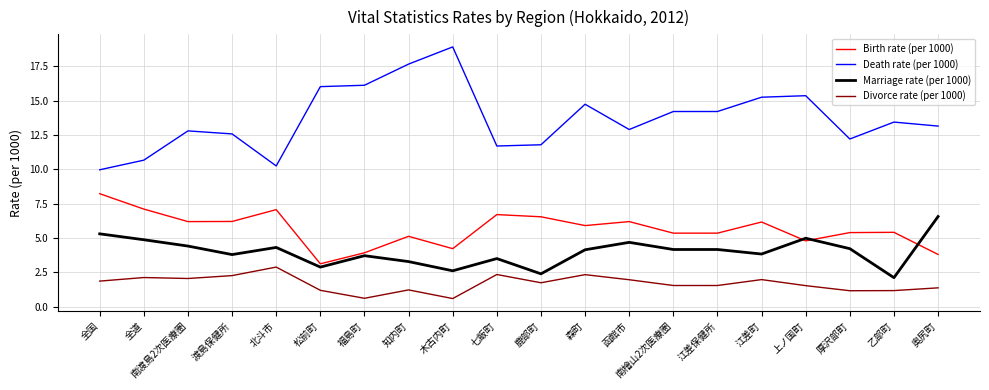

What position from the right is 函館市?

8